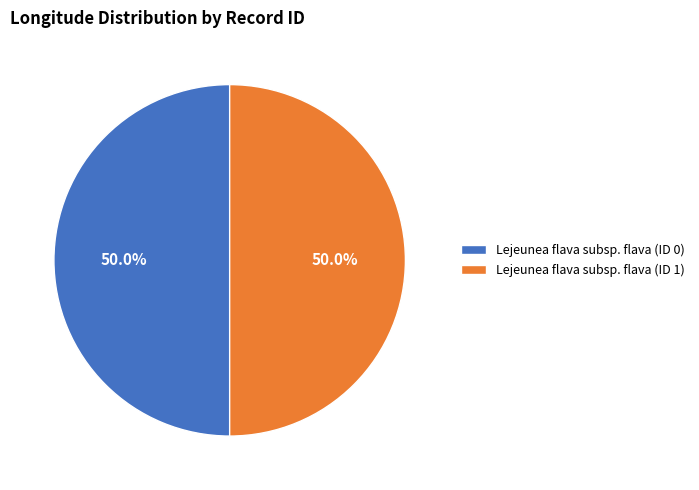

How many segments does this pie chart have?

2